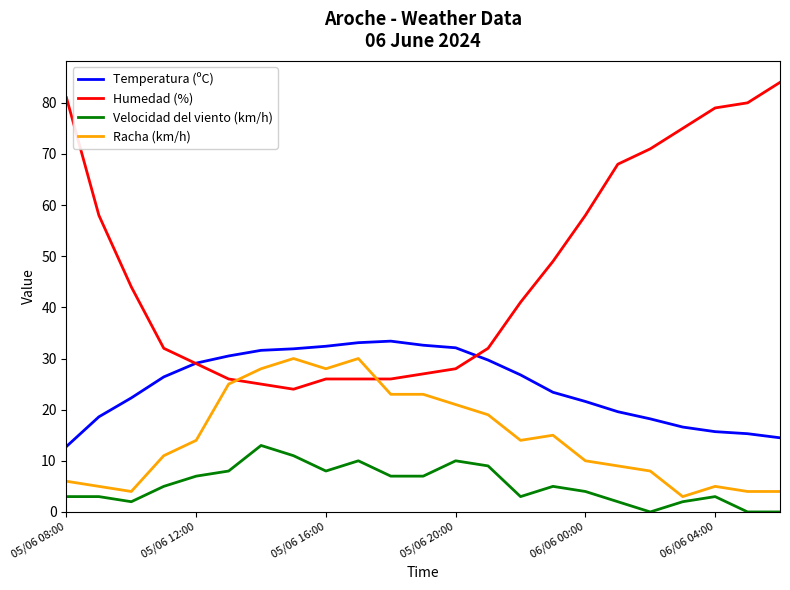

What is the lowest value of the Humedad (%) series?

24.0